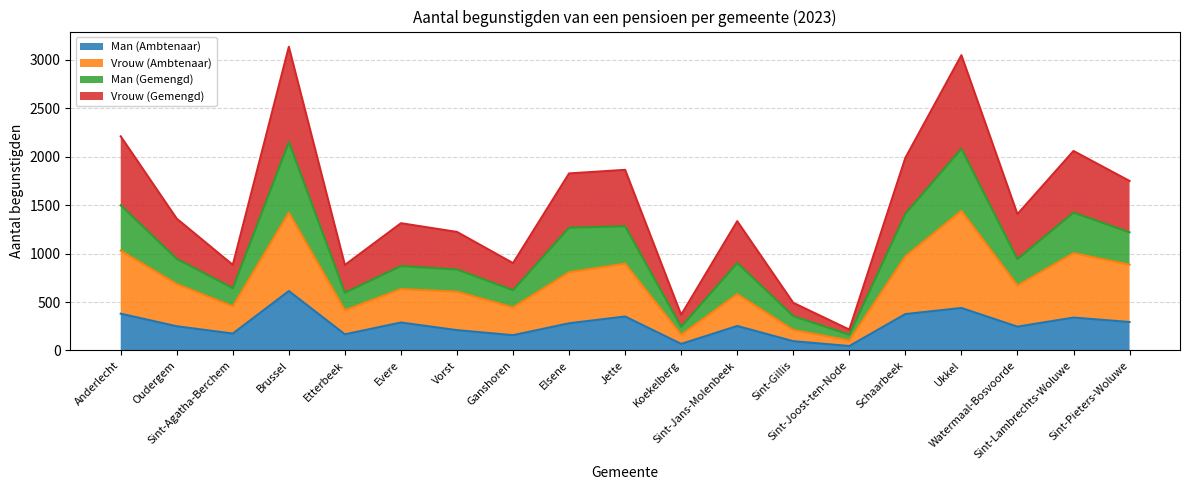

True or false: Vrouw (Gemengd) and Man (Ambtenaar) cross at least once.

False